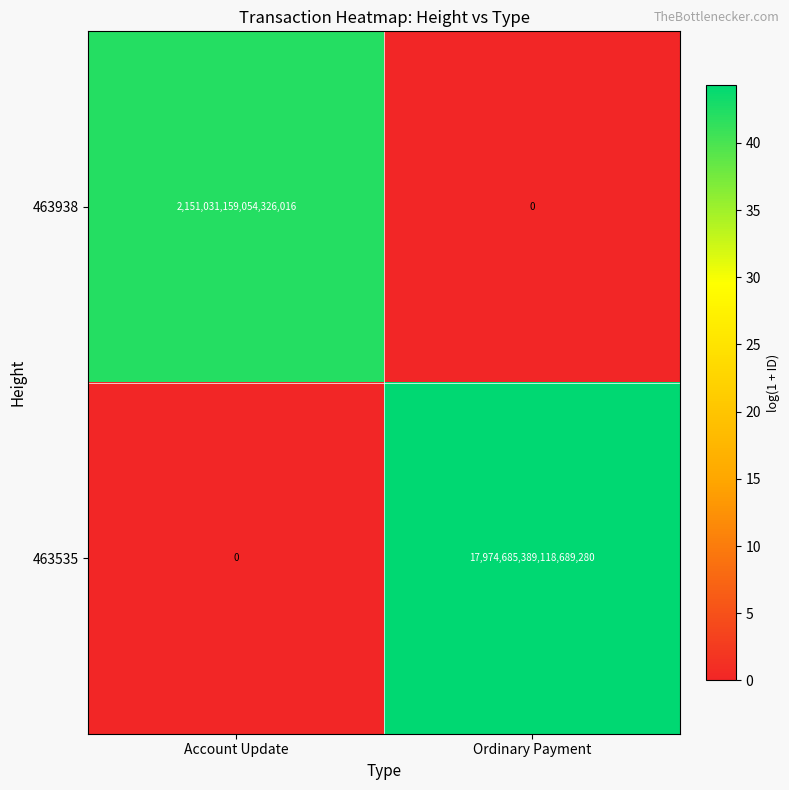

Which series has the largest total across all categories?

463535